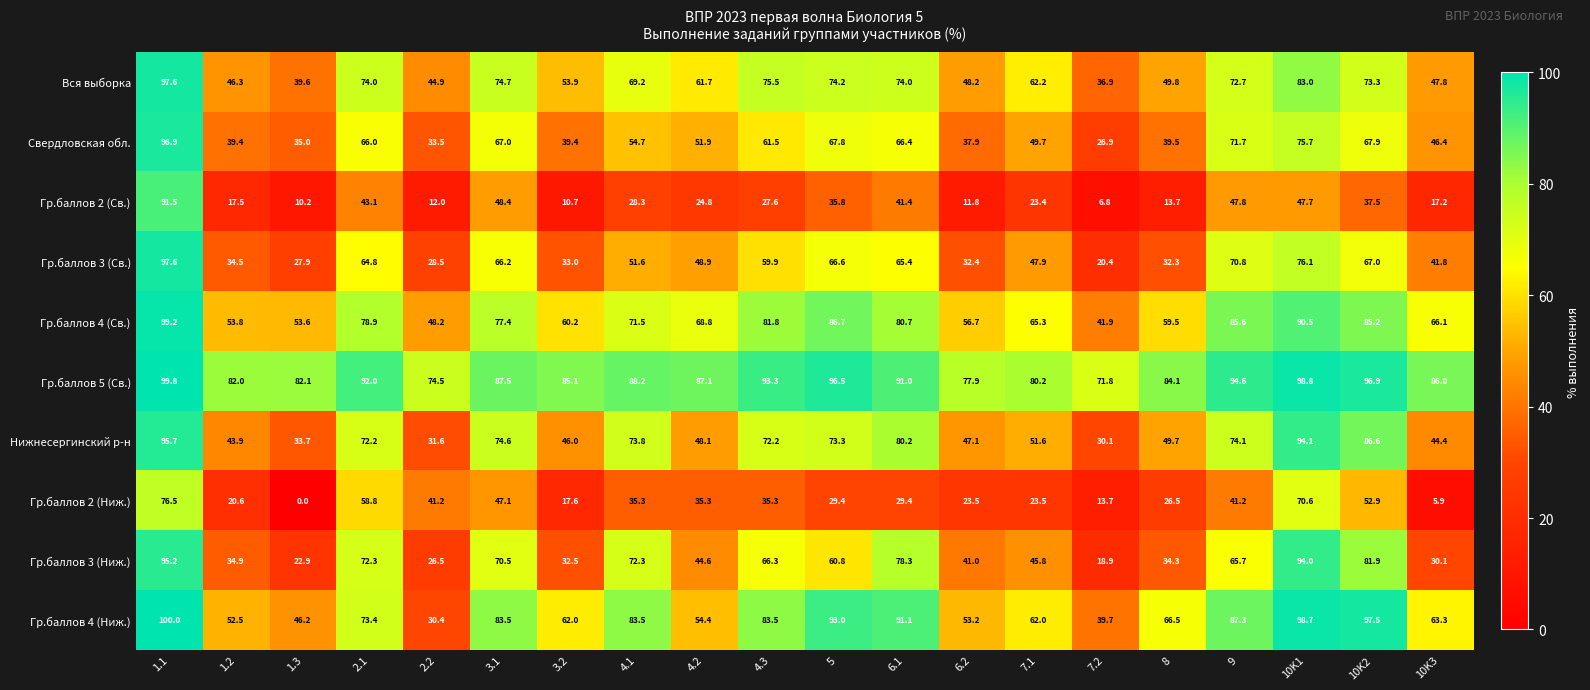

What is the highest value of the Нижнесергинский р-н series?

95.7